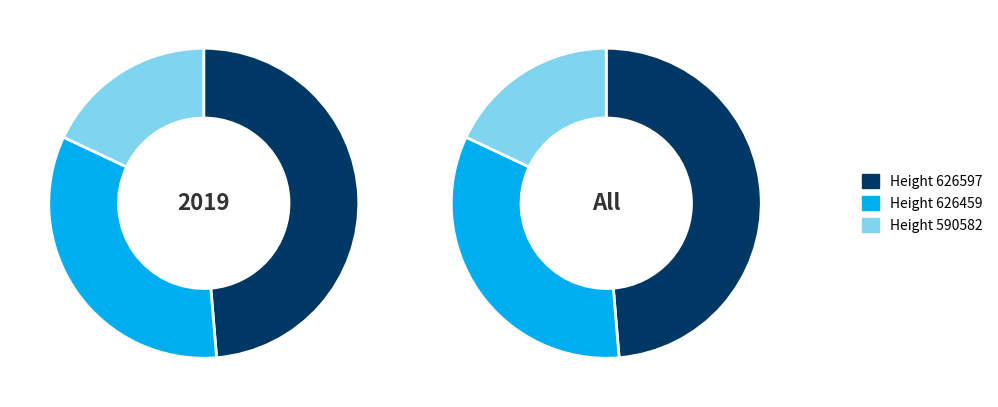

True or false: 626459 accounts for 33% of the total.

True